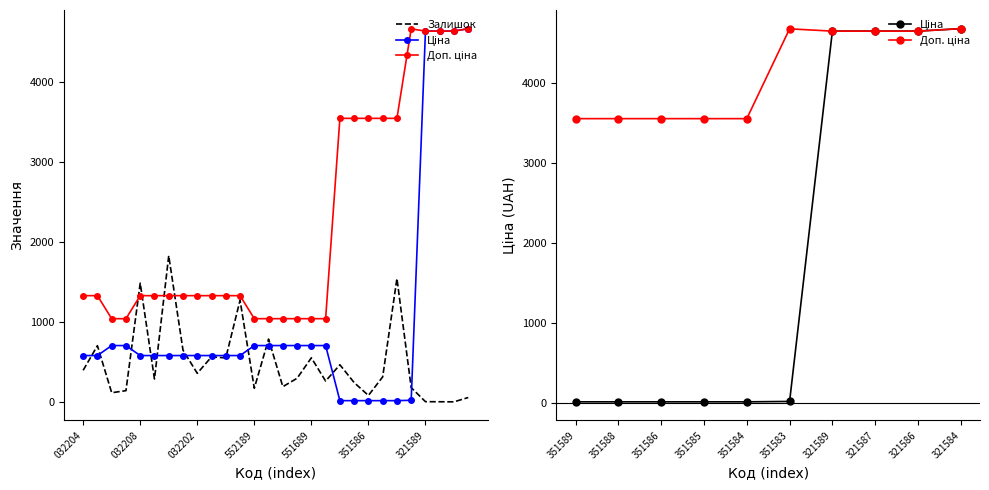

Reading right to left, what are all the values shown in this chart?

Залишок: 55.0	1.0	2.0	3.0	179.0	1545.0	313.0	81.0	242.0	465.0	261.0	552.0	296.0	191.0	786.0	171.0	1273.0	551.0	564.0	358.0	649.0	1830.0	287.0	1487.0	141.0	115.0	704.0	396.0
Ціна: 4672.9	4642.5	4642.5	4642.5	20.8	15.8	15.8	15.8	15.8	15.8	705.5	705.5	705.5	705.5	705.5	705.5	580.4	580.4	580.4	580.4	580.4	580.4	580.4	580.4	705.5	705.5	580.4	580.4
Доп. ціна: 4673.0	4642.0	4642.0	4642.0	4671.0	3550.0	3550.0	3550.0	3550.0	3550.0	1042.0	1042.0	1042.0	1042.0	1042.0	1042.0	1330.3	1330.3	1330.3	1330.3	1330.3	1330.3	1330.3	1330.3	1042.0	1042.0	1330.3	1330.3